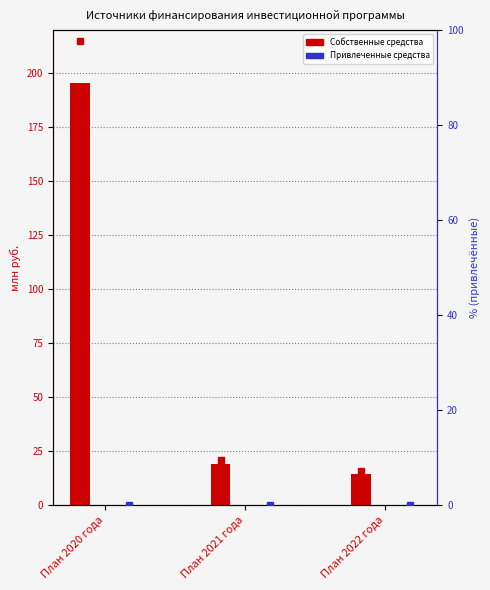

Where is Собственные средства nearest to the value 104?

План 2021 года